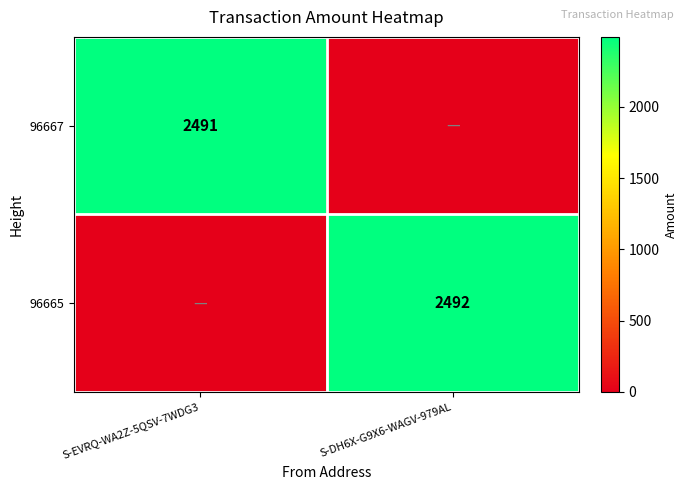

The value of 96667 at S-EVRQ-WA2Z-5QSV-7WDG3 is 2491. True or false?

True